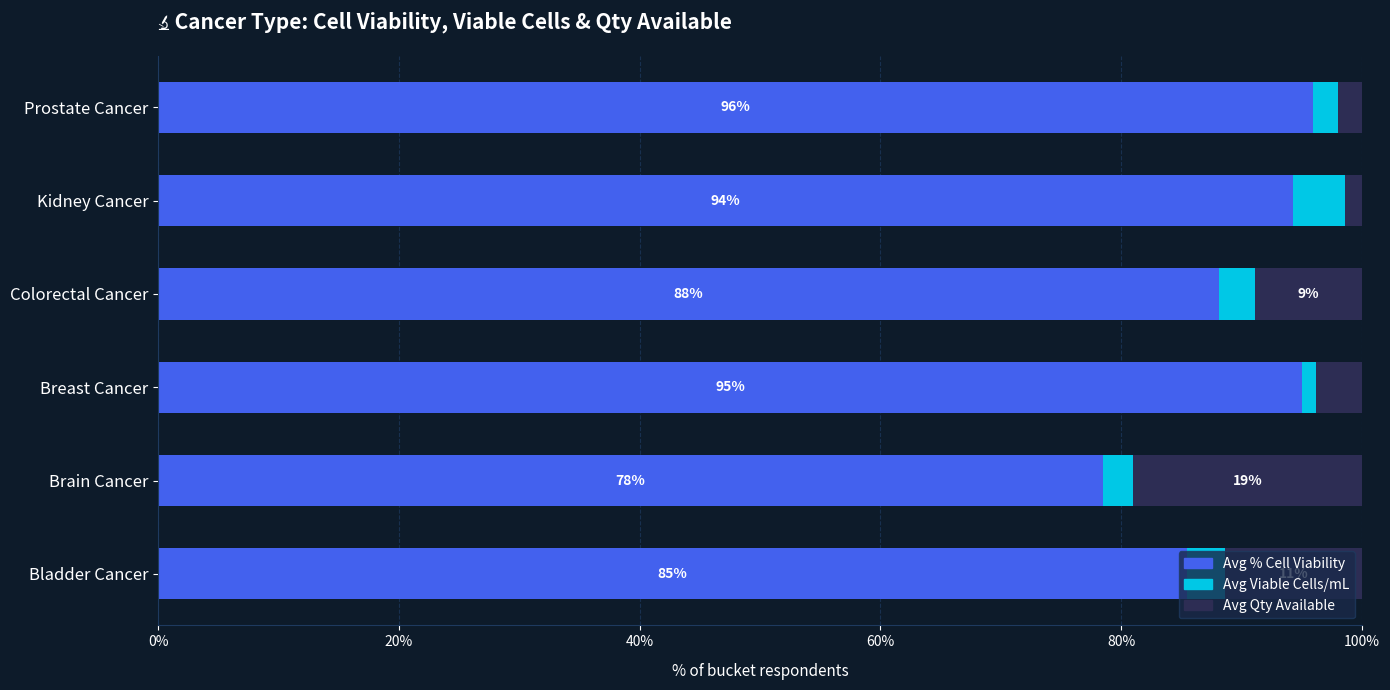

At which label is Avg % Cell Viability closest to 87?

Colorectal Cancer